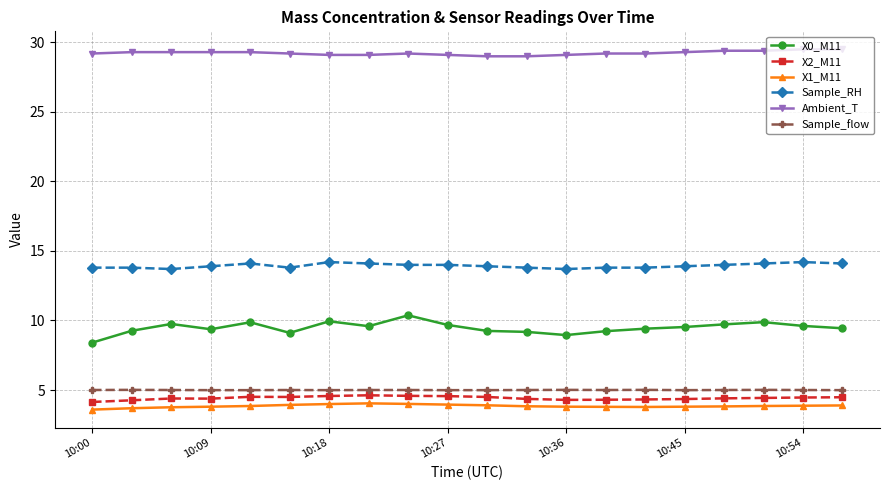

Which series has the largest total across all categories?

Ambient_T